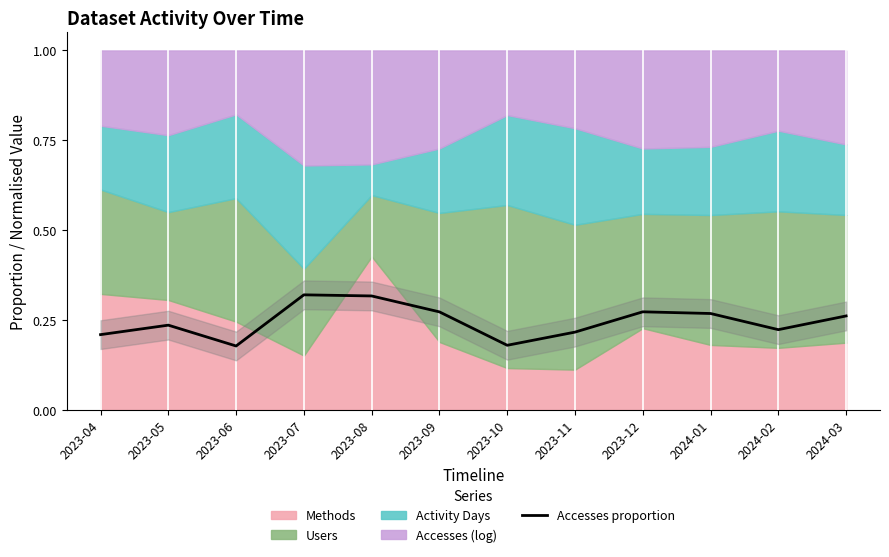

Which category has the highest value across all series?

2023-07